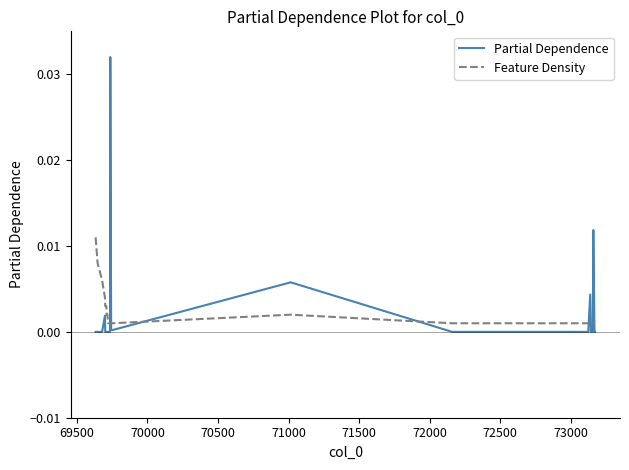

True or false: Partial Dependence and Feature Density cross at least once.

True